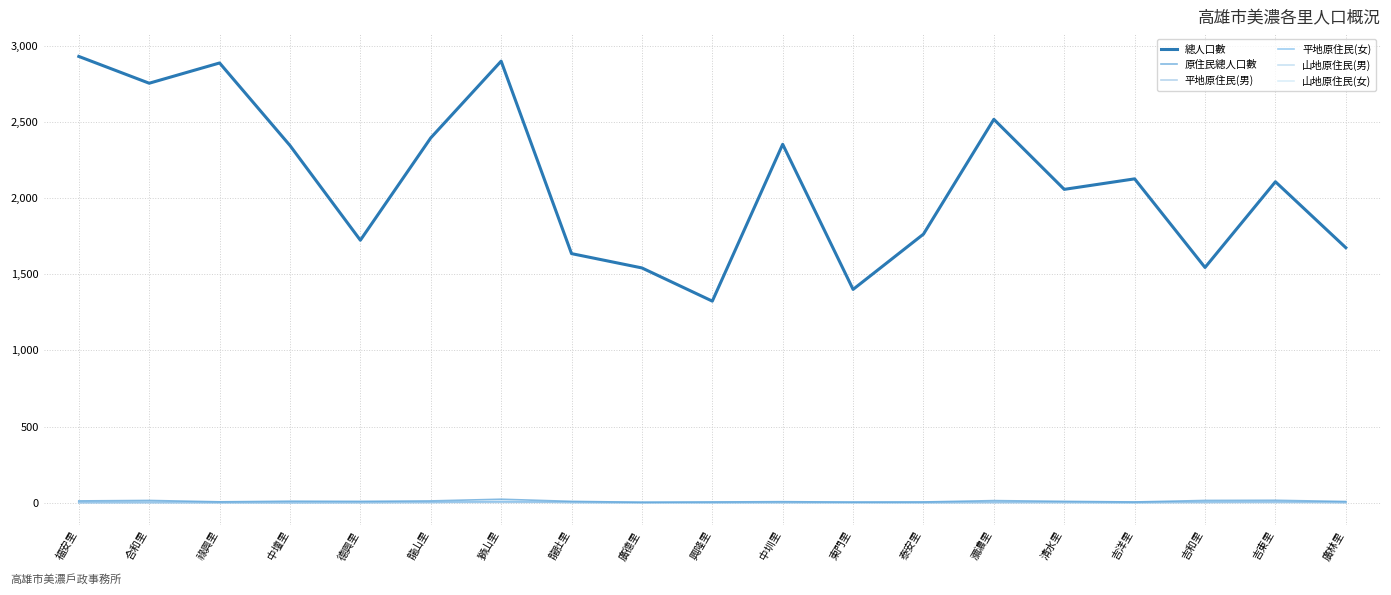

Count the 山地原住民(女) values in the range 1 to 6.

14